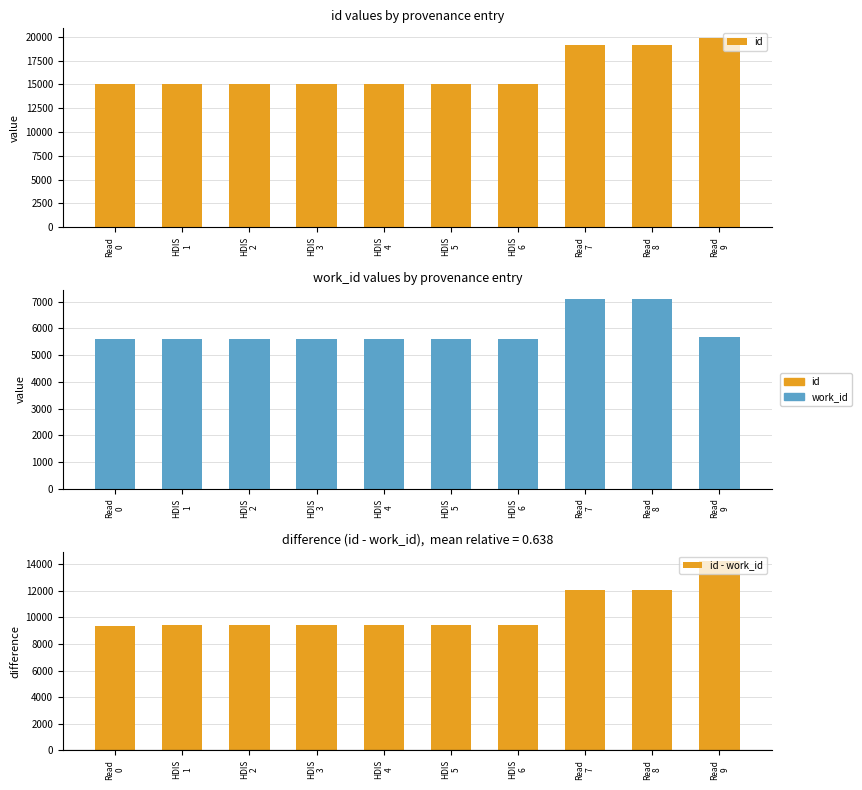

What is the sum of the id - work_id values at HDIS
2 and HDIS
1?

18787